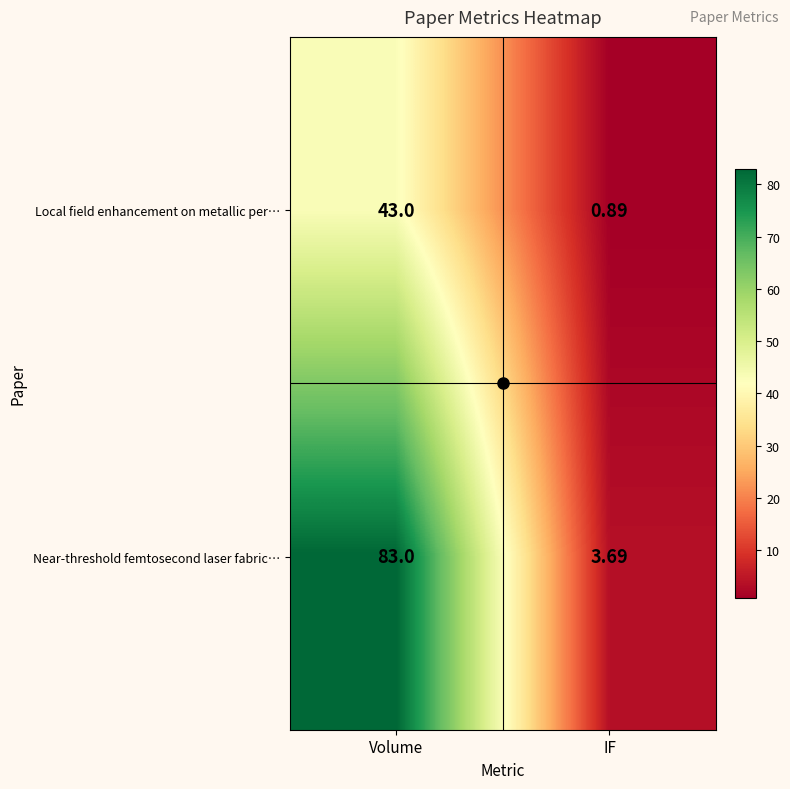

Which category has the highest value in the Local field enhancement on metallic per… series?

Volume